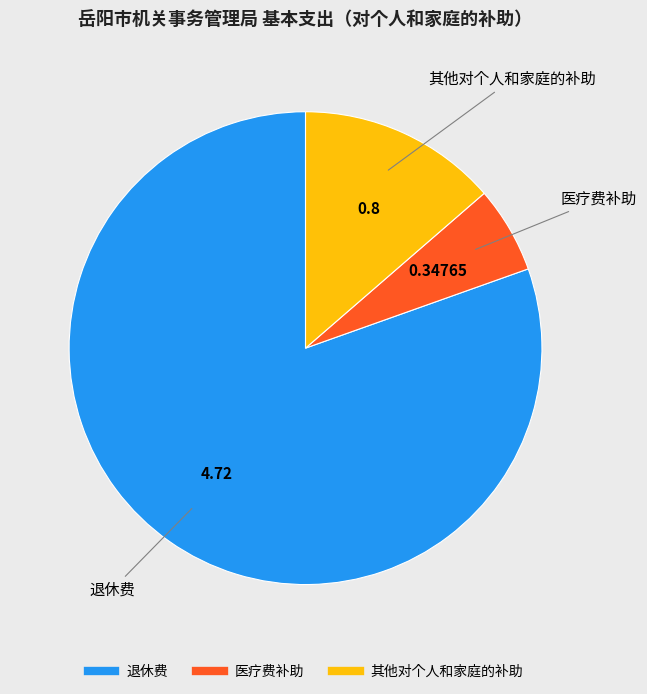

Which category has the biggest portion of the pie?

退休费